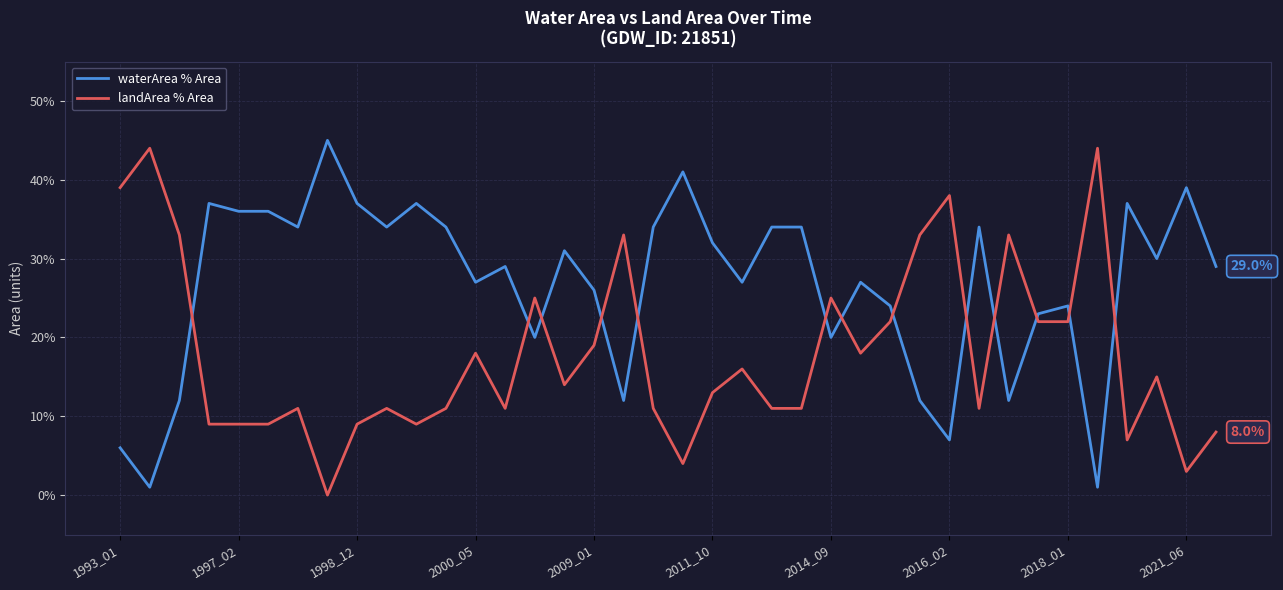

Is this an area chart (filled region under the line)?

No